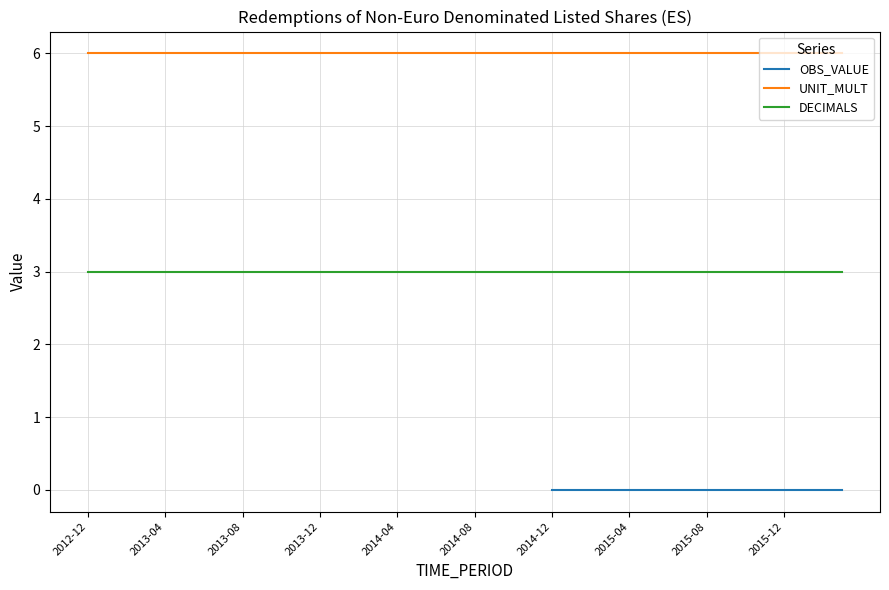

The DECIMALS series shows 1 at 2014-08. True or false?

False